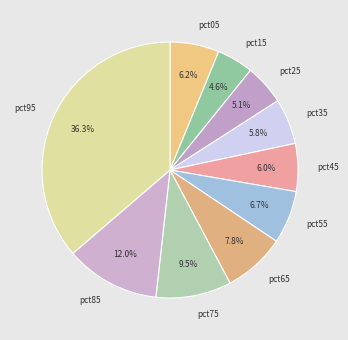

How much of the chart is everything except pct75?

90.5%